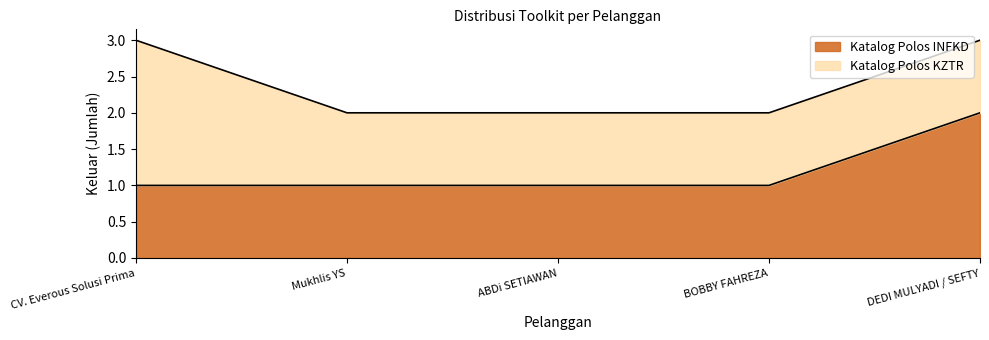

What position from the right is Mukhlis YS?

4